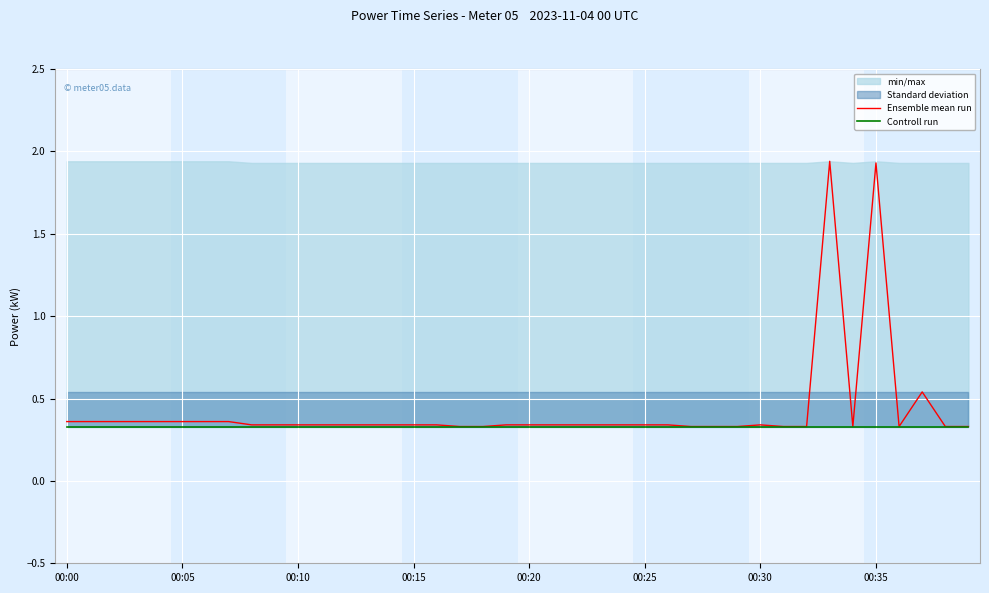

At how many categories does at least one series exceed 0?

40